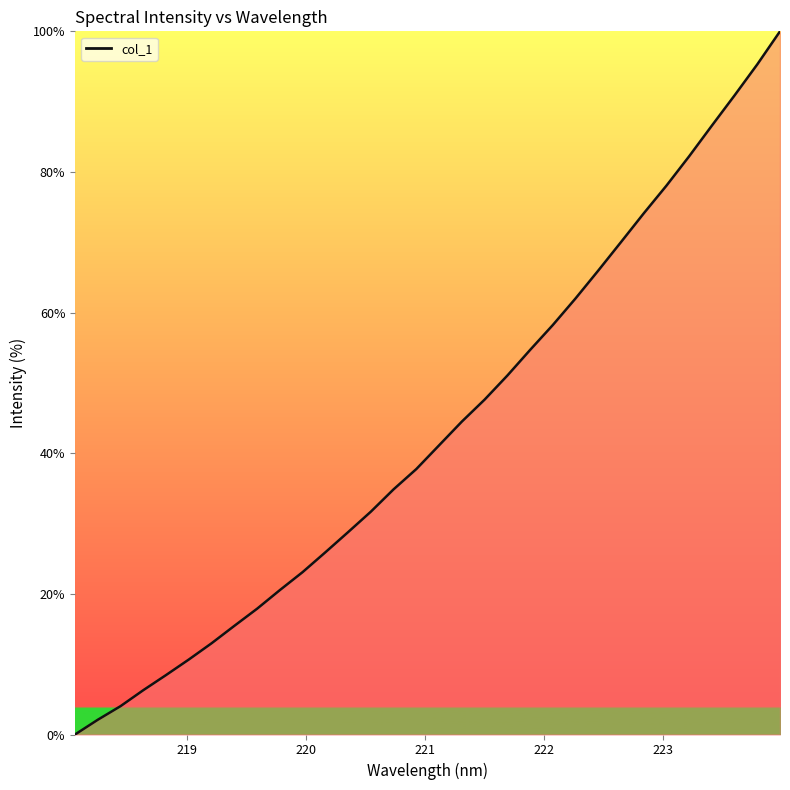

What is the maximum value shown in the chart?

100.0